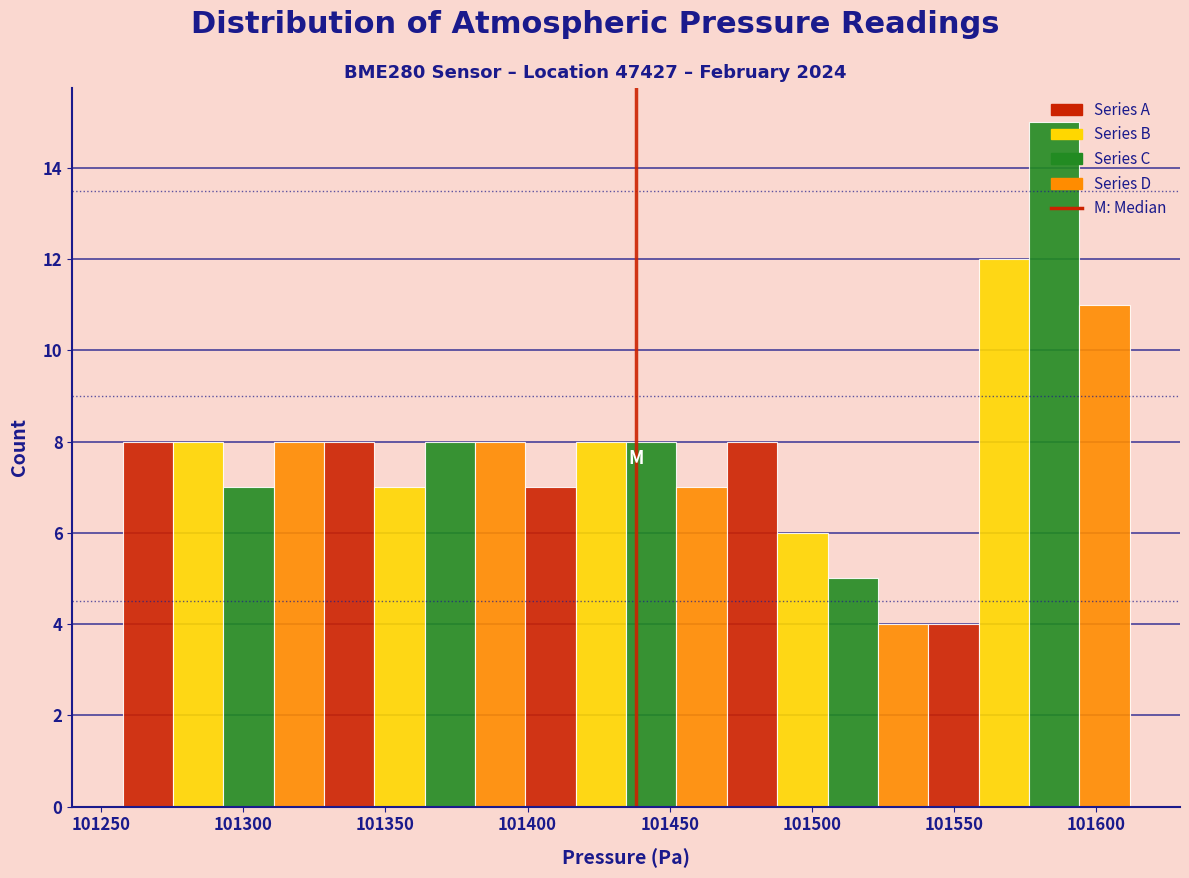

Around what value on the x-axis is the tallest bar? Give the approximate position of its centre, as read against the axis.

101585